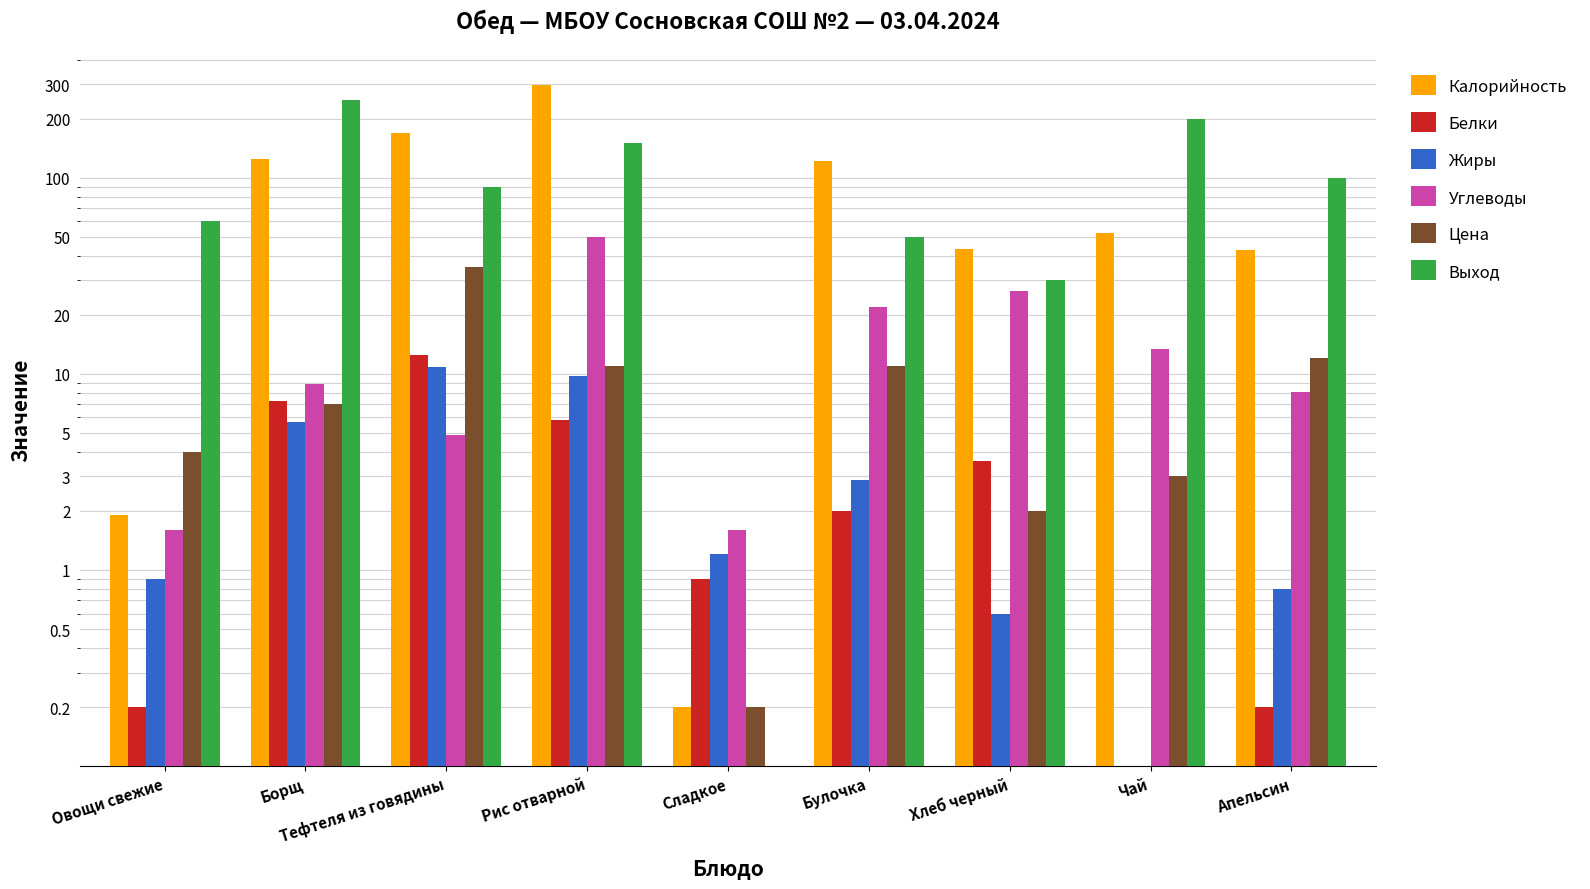

Between Тефтеля из говядины and Борщ, which is larger?

Тефтеля из говядины